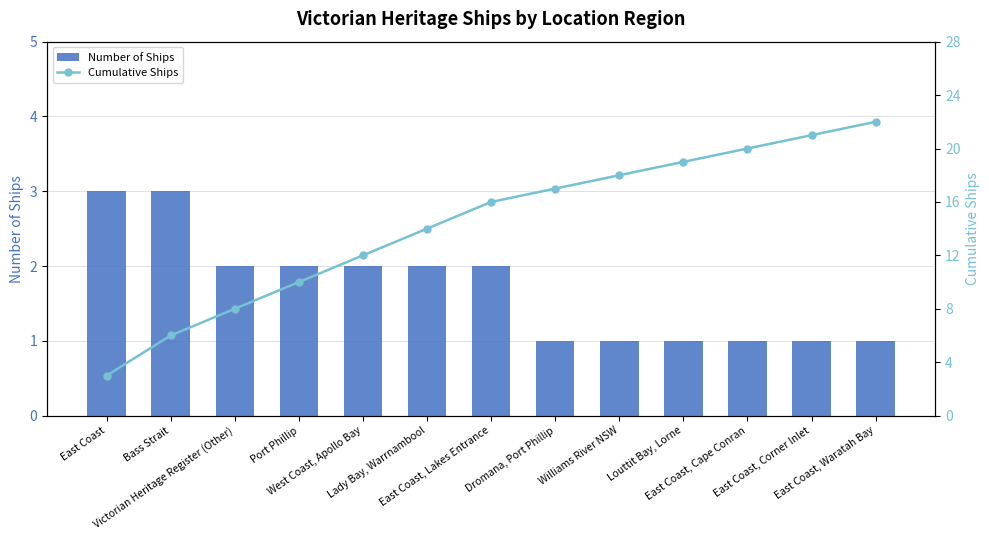

What is the spread (max minus min) of values at Williams River NSW?

17